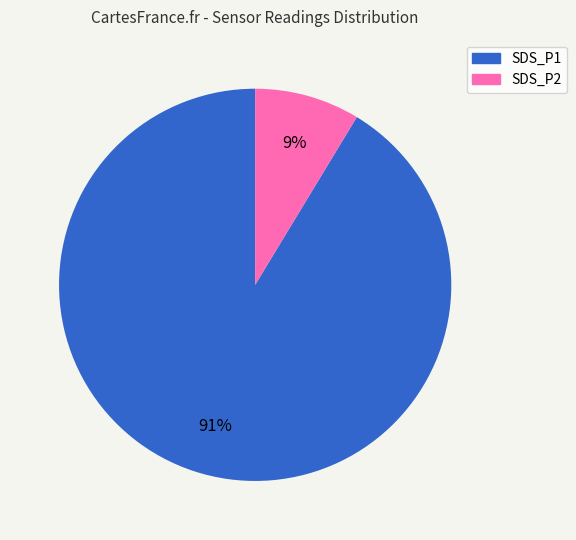

To the nearest percent, what is the combined percentage of SDS_P1 and SDS_P2?

100%